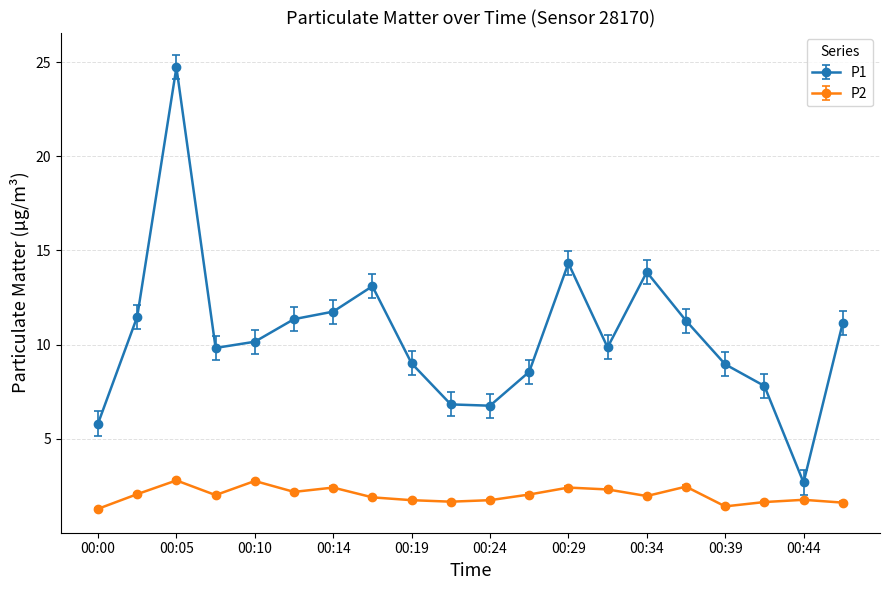

List the series in order of their overall mean, highest first.

P1, P2